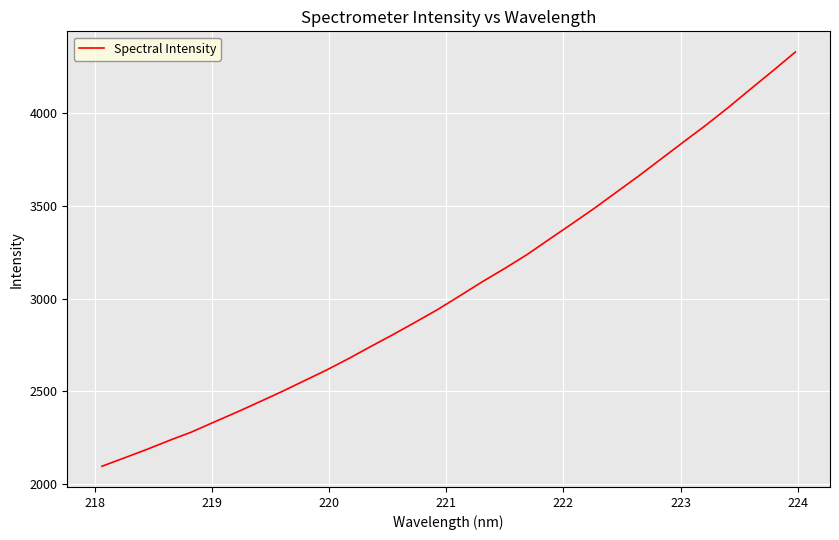

What is the difference between the maximum and minimum values?

2235.4